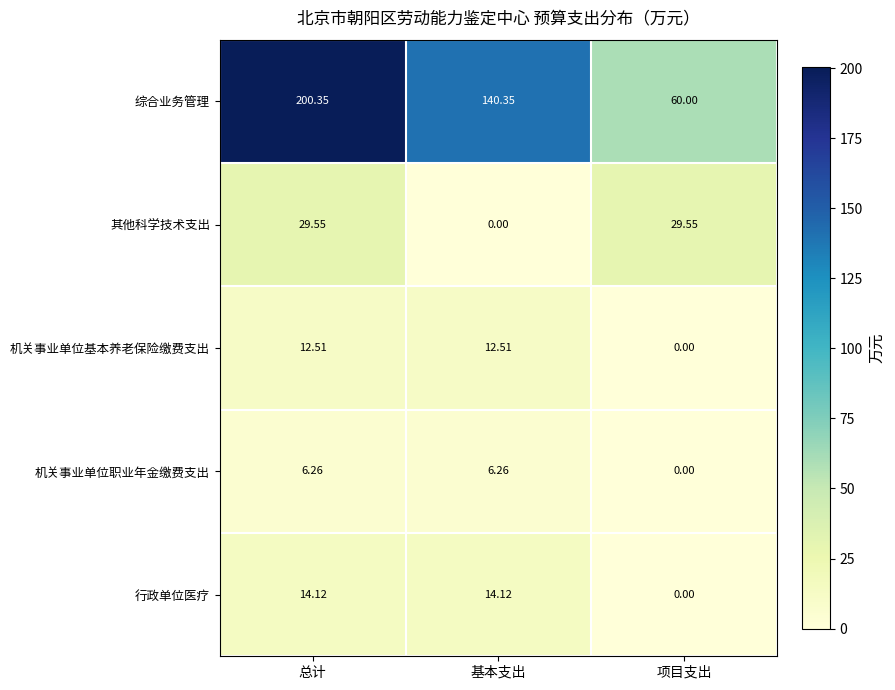

At how many categories does at least one series exceed 57?

3